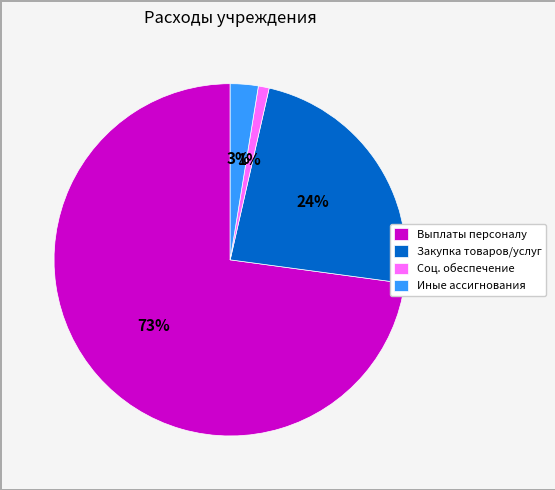

Do Соц. обеспечение and Иные ассигнования together represent more than half of the pie?

No